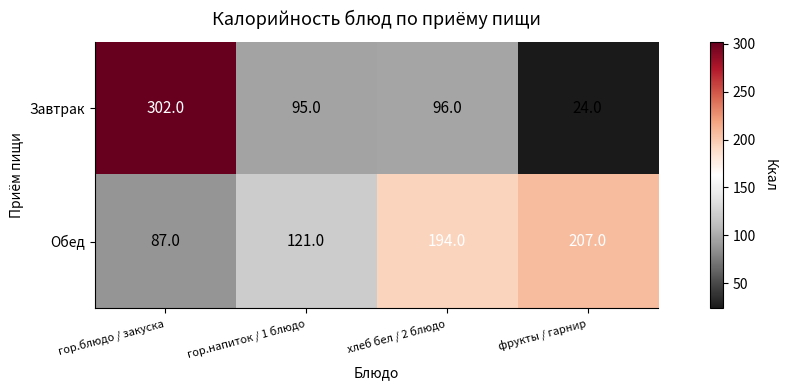

What is the minimum value shown in the chart?

24